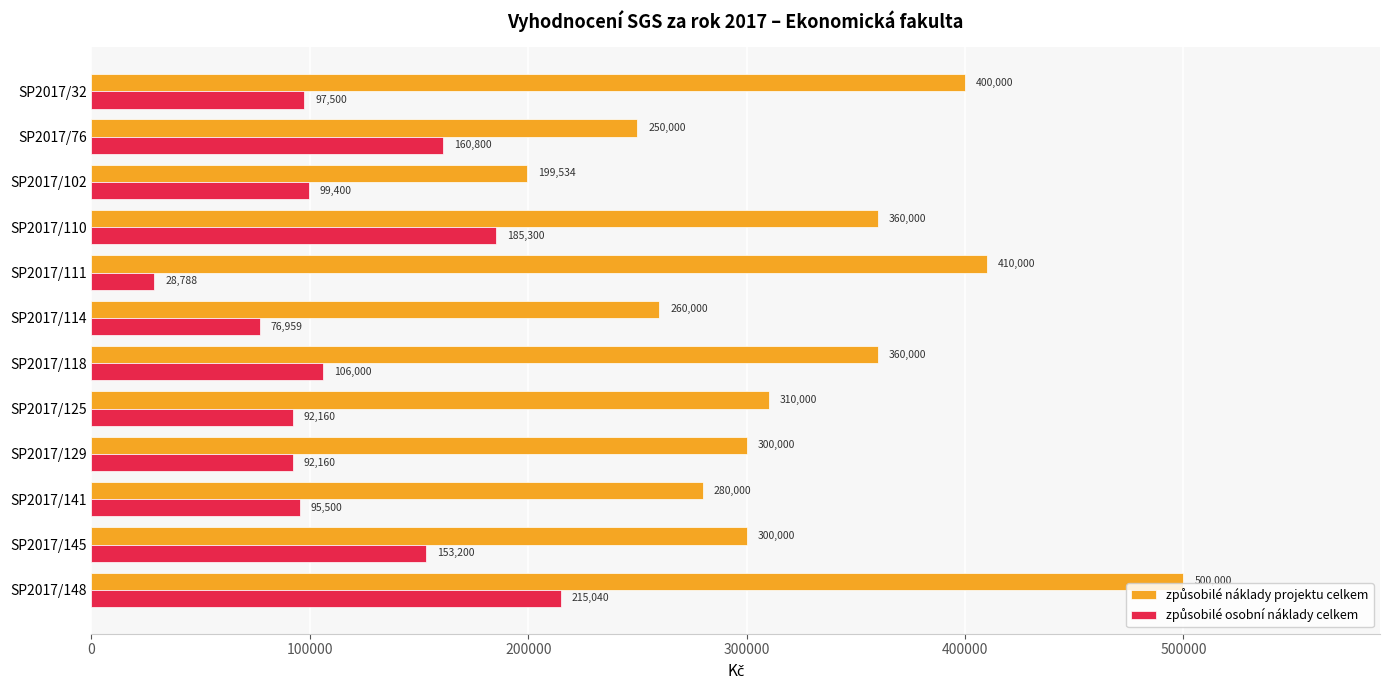

How many series are shown in this chart?

2